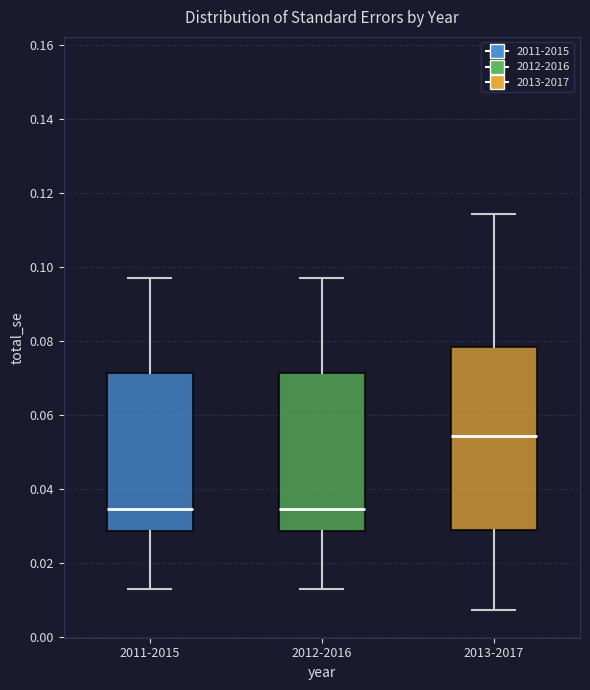

Where is the upper edge of the box for 2013-2017 on the y-axis? The values are not printed on the chart, so give them approximately, as read against the axis.

0.078